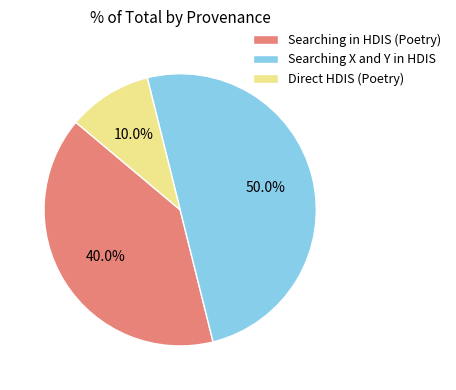

Rank the categories by value from highest to lowest.

Searching X and Y in HDIS, Searching in HDIS (Poetry), Direct HDIS (Poetry)